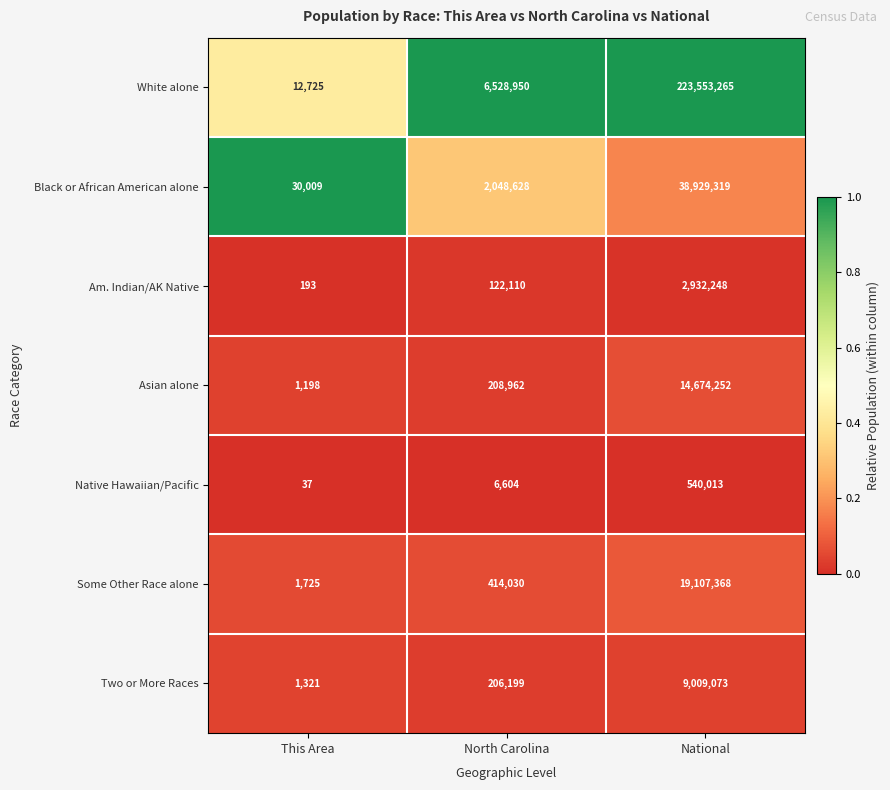

At which category is the sum across all series the highest?

National